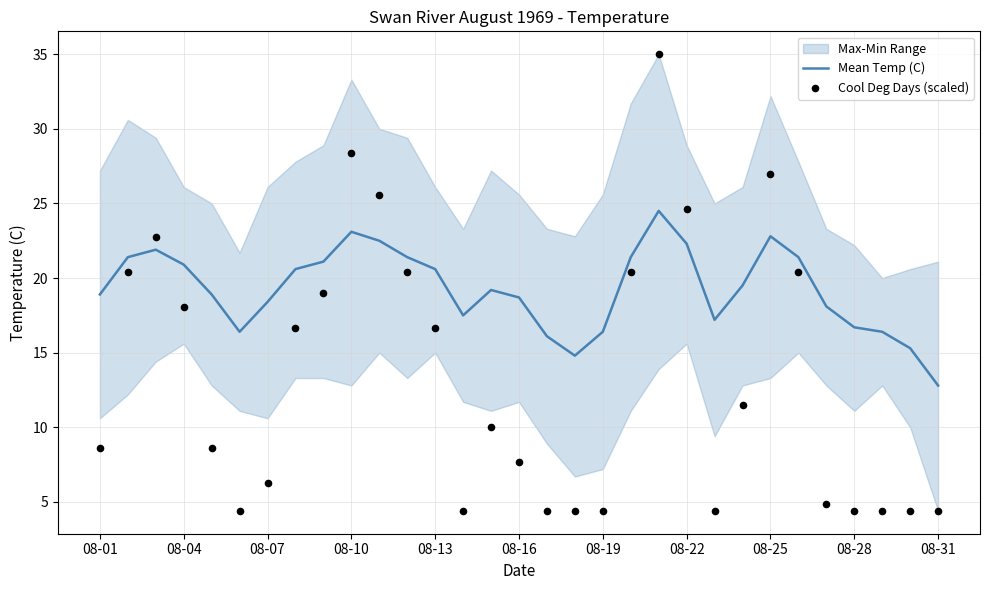

Which series contains the lowest Y value?

Cool Deg Days (scaled)